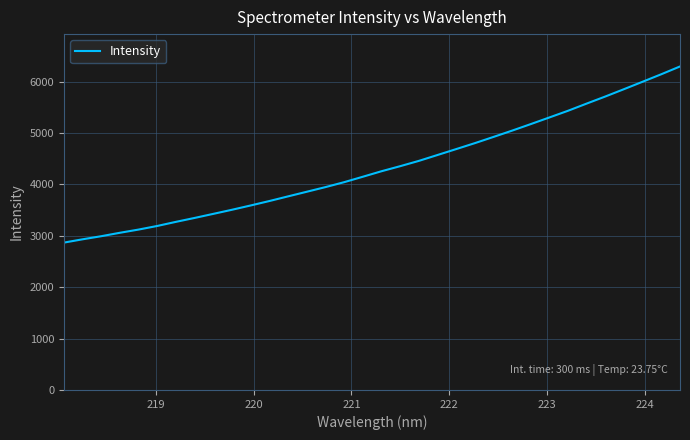

True or false: the data has more than 0 interior local peaks.

False